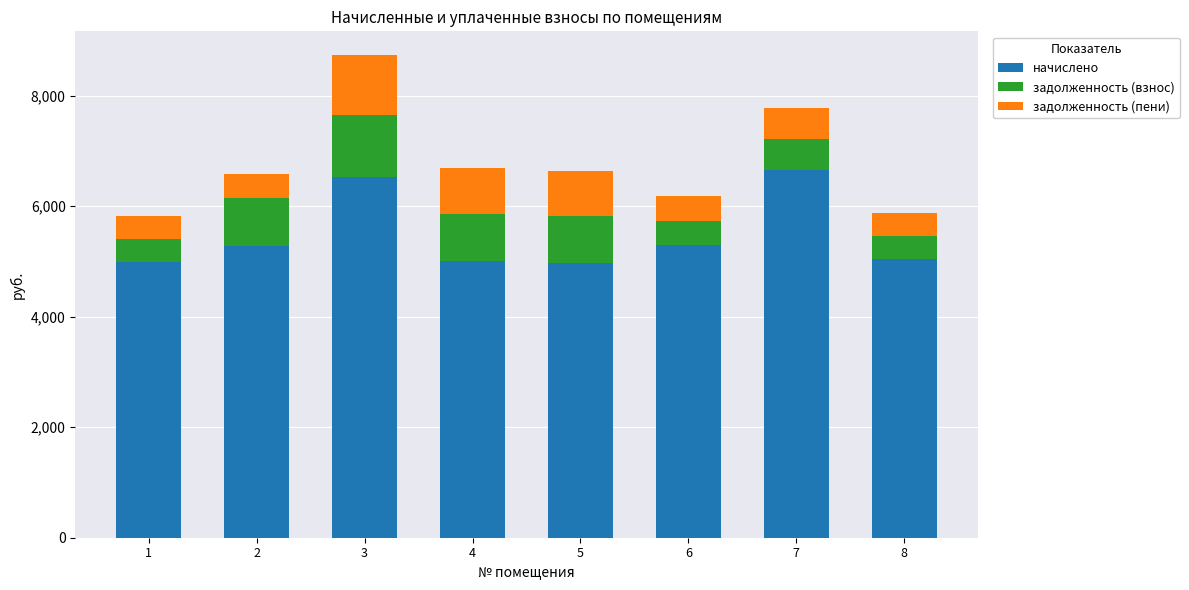

What is the maximum value for начислено?

6660.8